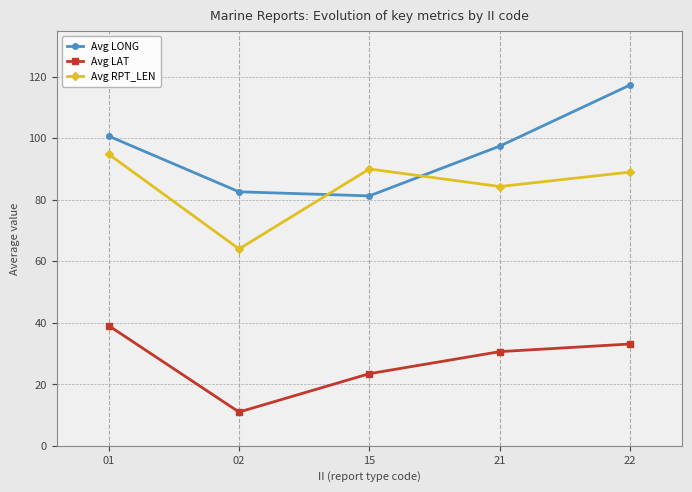

At which label is Avg LAT closest to 25?

15